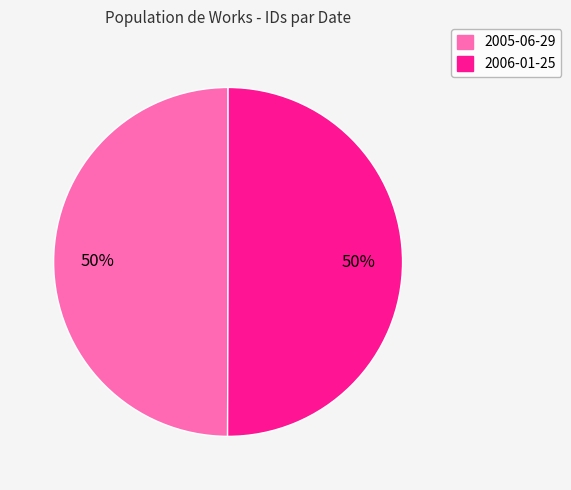

Is the sum of 2006-01-25 and 2005-06-29 greater than half?

Yes